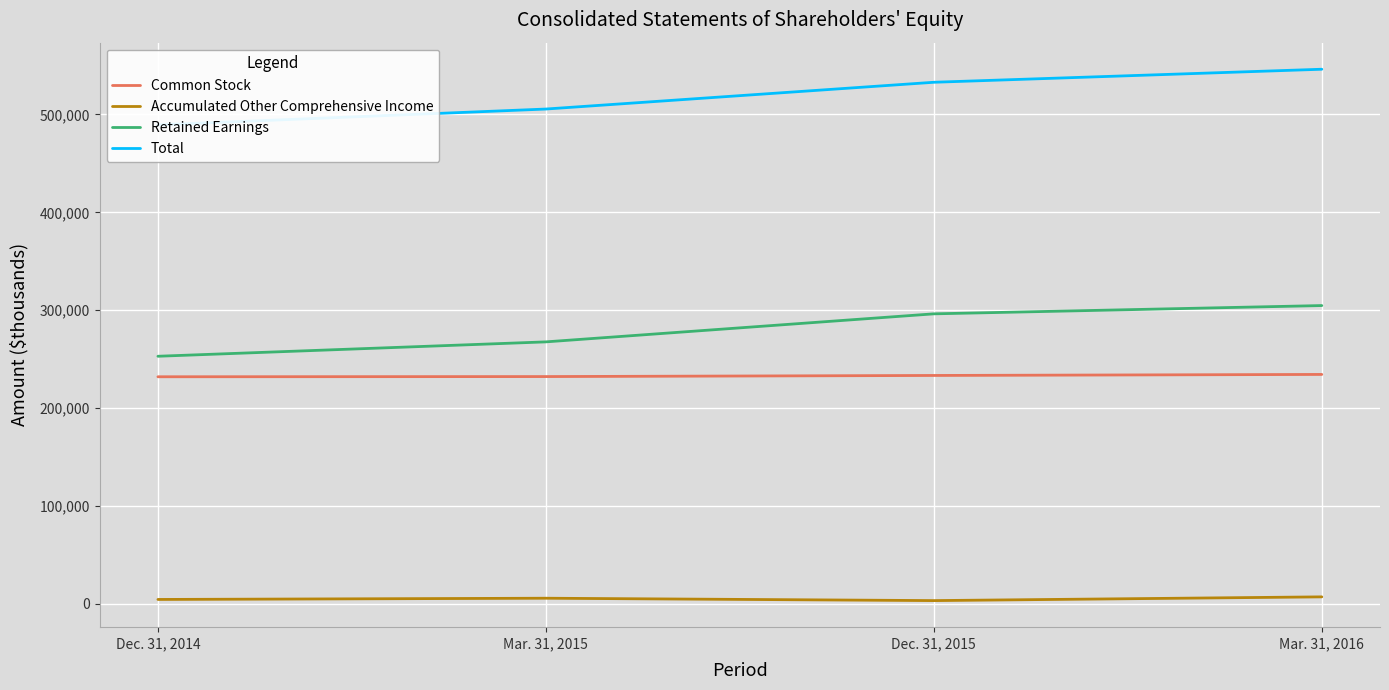

True or false: Total has a value of 283736 at Dec. 31, 2014.

False